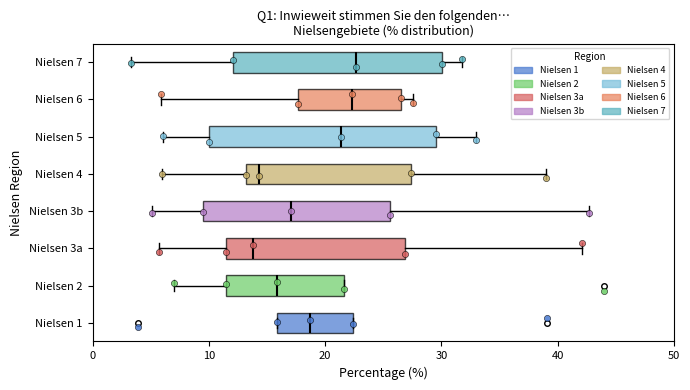

Reading bottom to top, read every box against the x-axis: the position of its median line, the range the box covers, and the ends of its whiskers. The values are not printed on the chart, so give them approximately, as read against the axis.

Nielsen 1: median 19, box 16 to 22, whiskers 16 to 22
Nielsen 2: median 16, box 12 to 22, whiskers 7 to 22
Nielsen 3a: median 14, box 12 to 27, whiskers 6 to 42
Nielsen 3b: median 17, box 10 to 26, whiskers 5 to 43
Nielsen 4: median 14, box 13 to 27, whiskers 6 to 39
Nielsen 5: median 21, box 10 to 30, whiskers 6 to 33
Nielsen 6: median 22, box 18 to 27, whiskers 6 to 28
Nielsen 7: median 23, box 12 to 30, whiskers 3 to 32